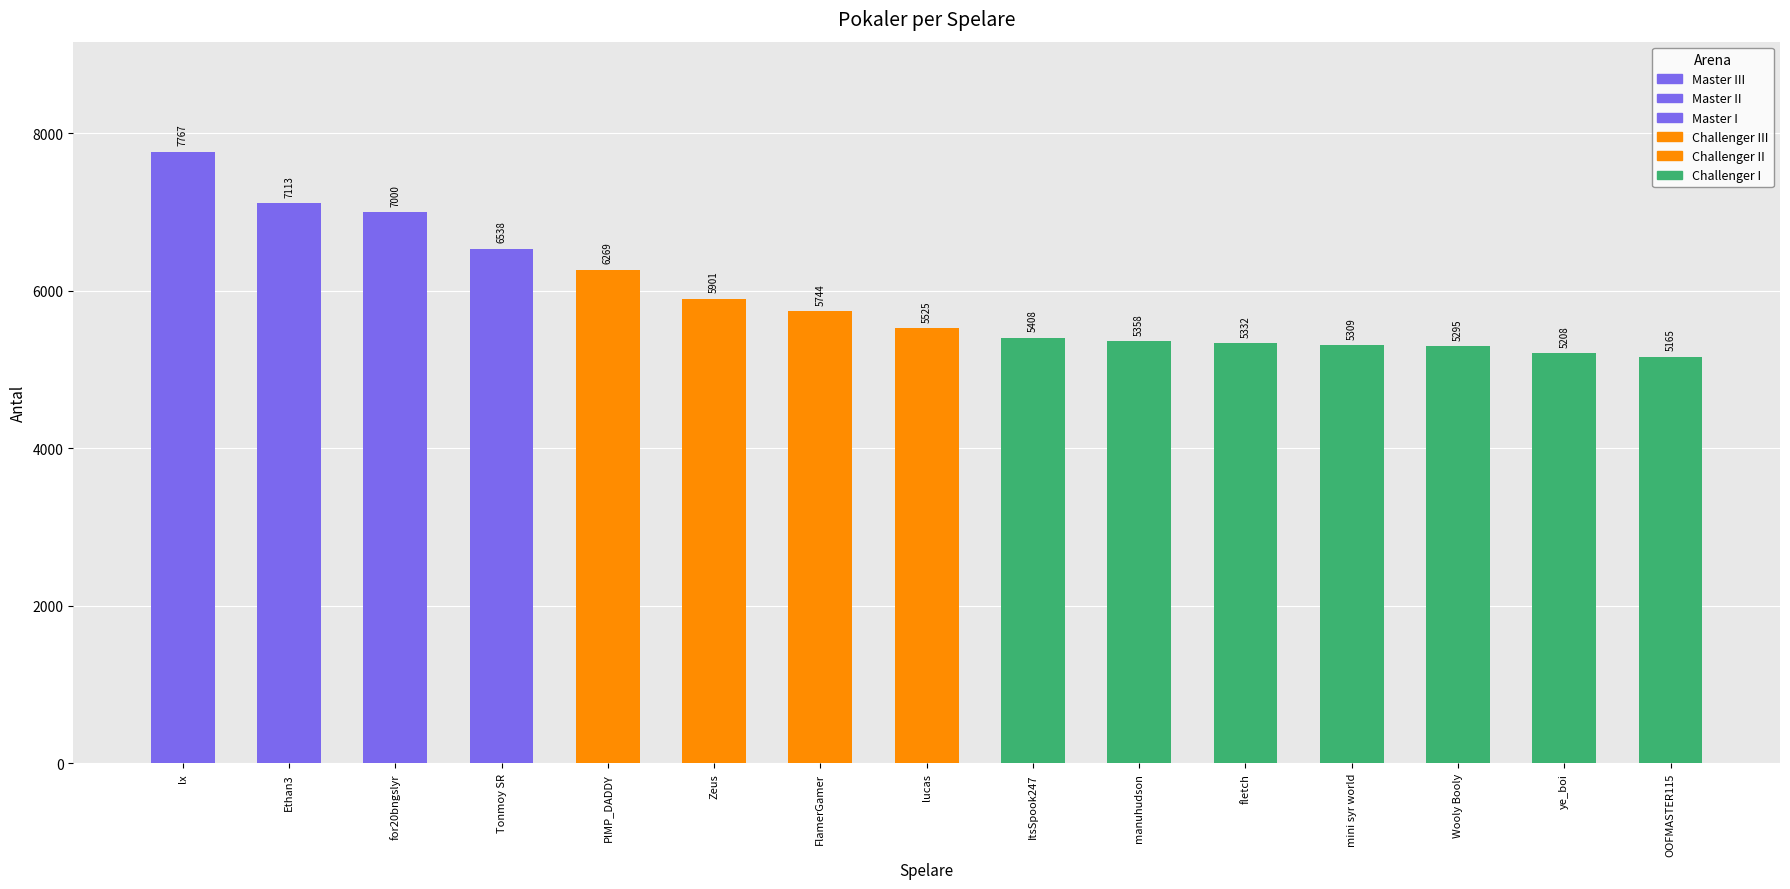

What is the change in value from Tonmoy SR to manuhudson?

-1180